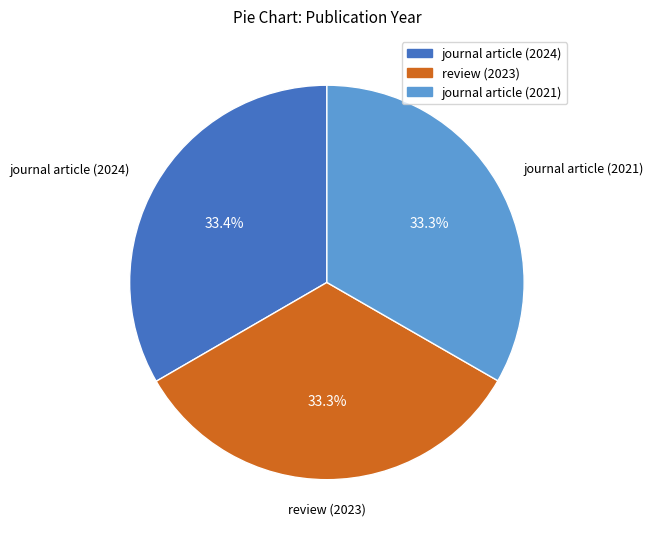

Count the number of slices in the pie.

3